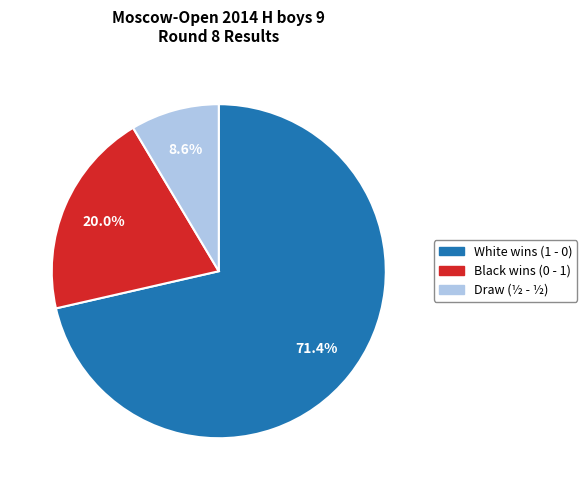

Is there a majority slice in this chart?

Yes